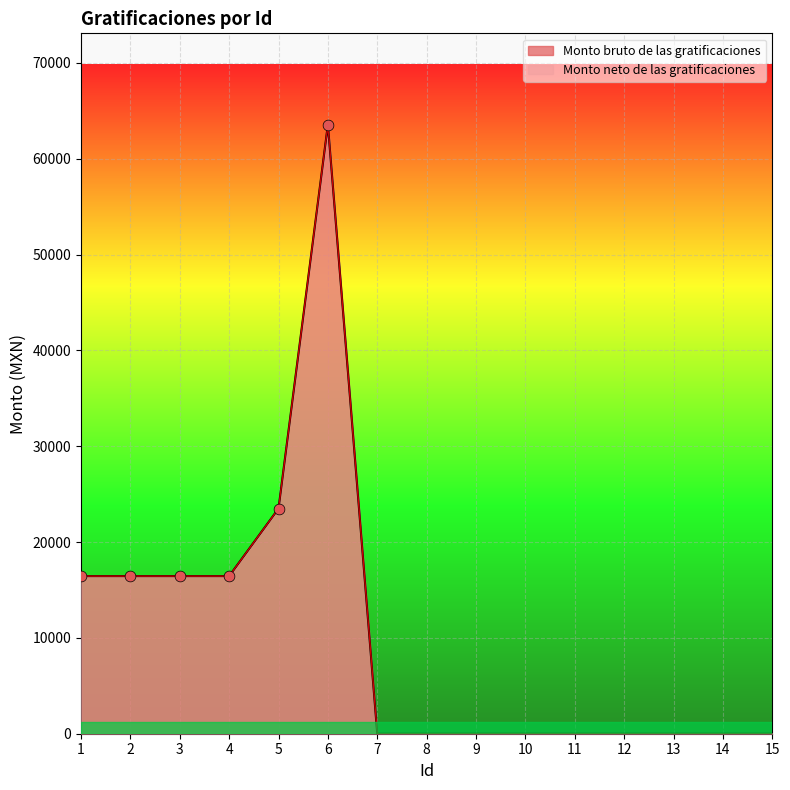

At which category is the sum across all series the highest?

6